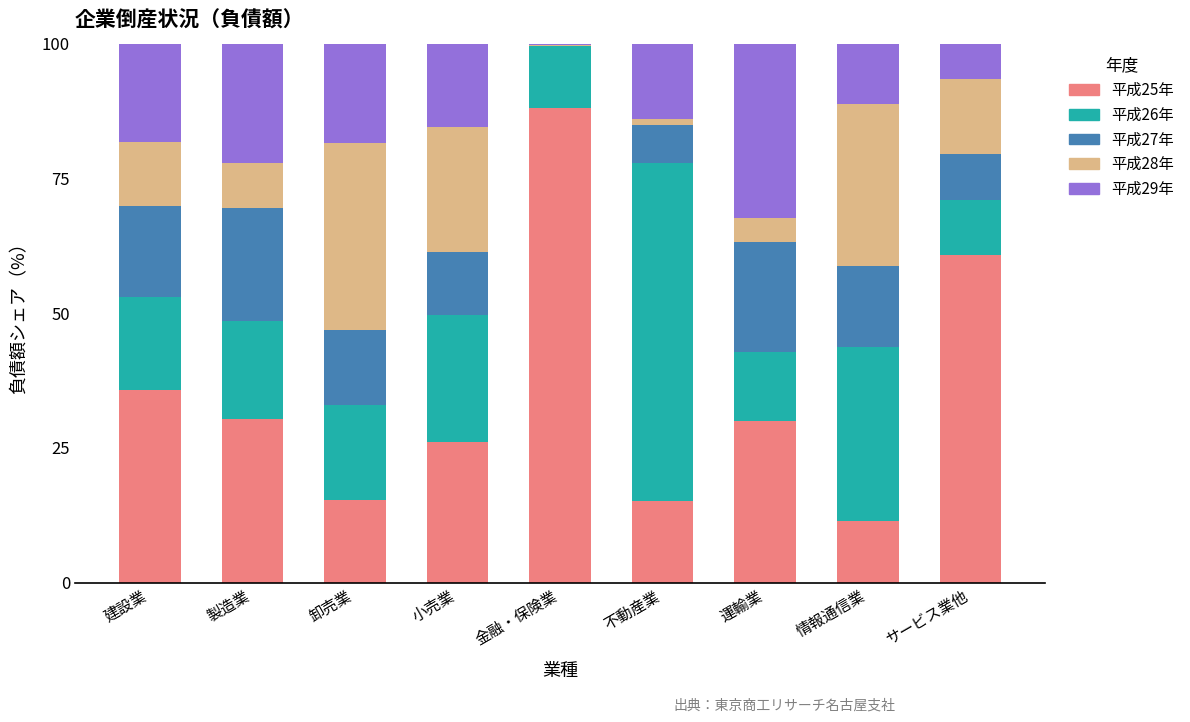

What is the maximum value for 平成25年?

88.0